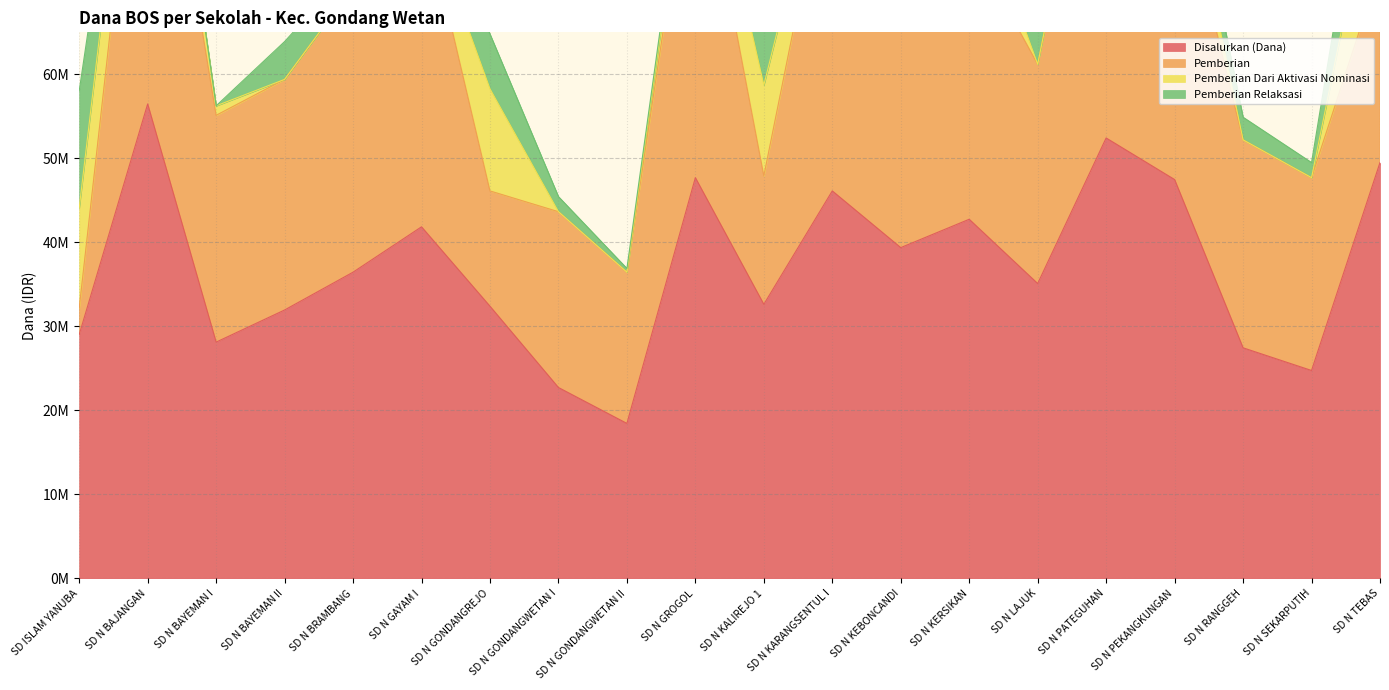

How many values in the Pemberian Relaksasi series exceed 2925000?

9